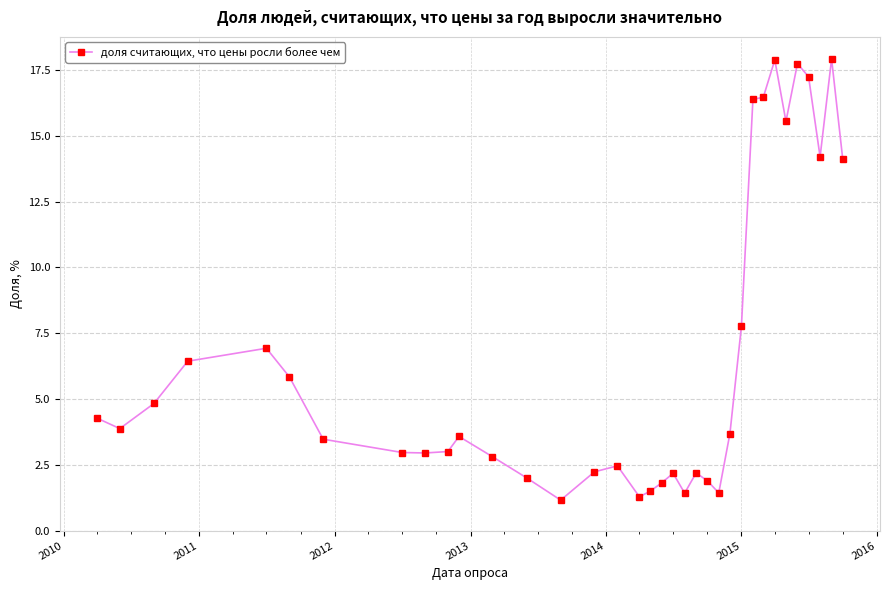

What is the difference between the maximum and second lowest values?

16.6